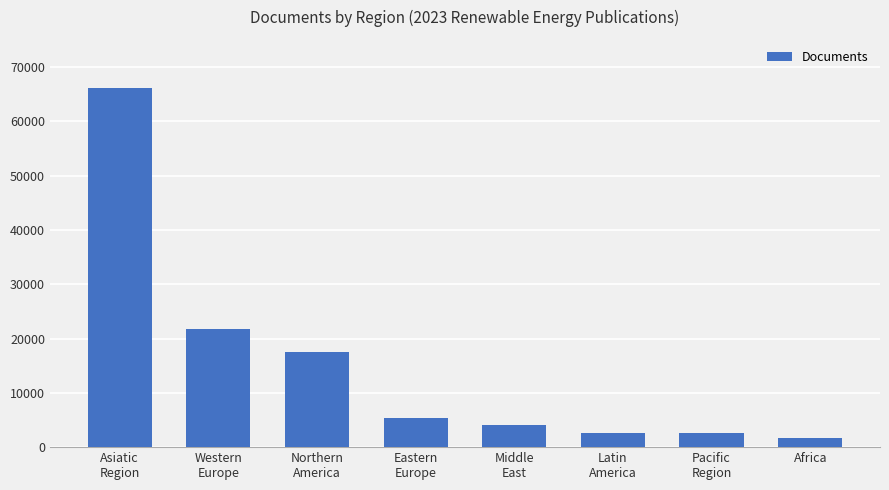

What value does the data have at Africa?

1697